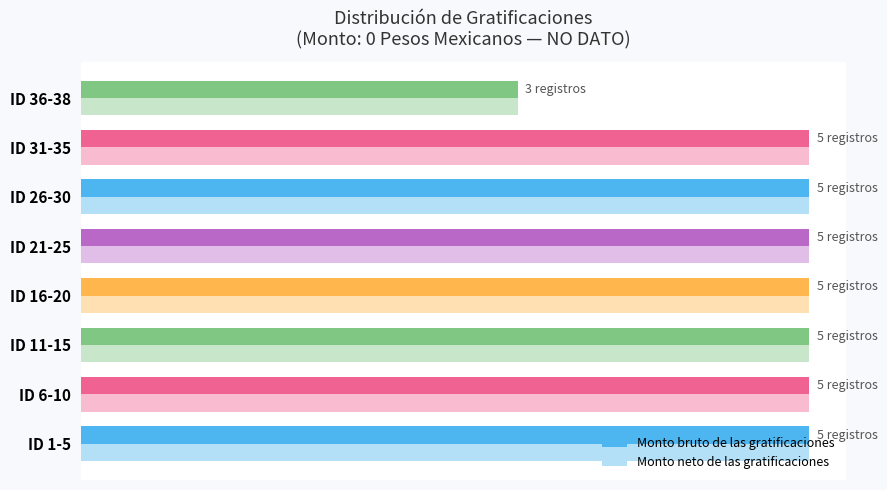

What are all the series names shown in the legend?

Monto bruto de las gratificaciones, Monto neto de las gratificaciones